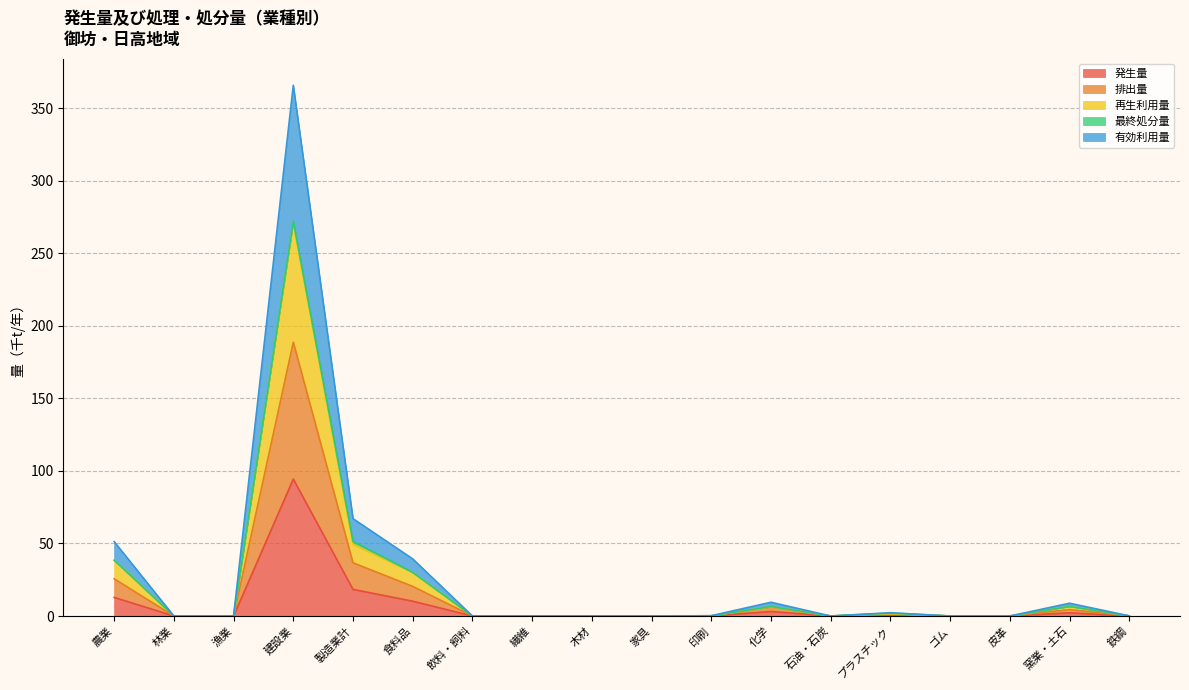

Which category has the lowest value in the 有効利用量 series?

林業